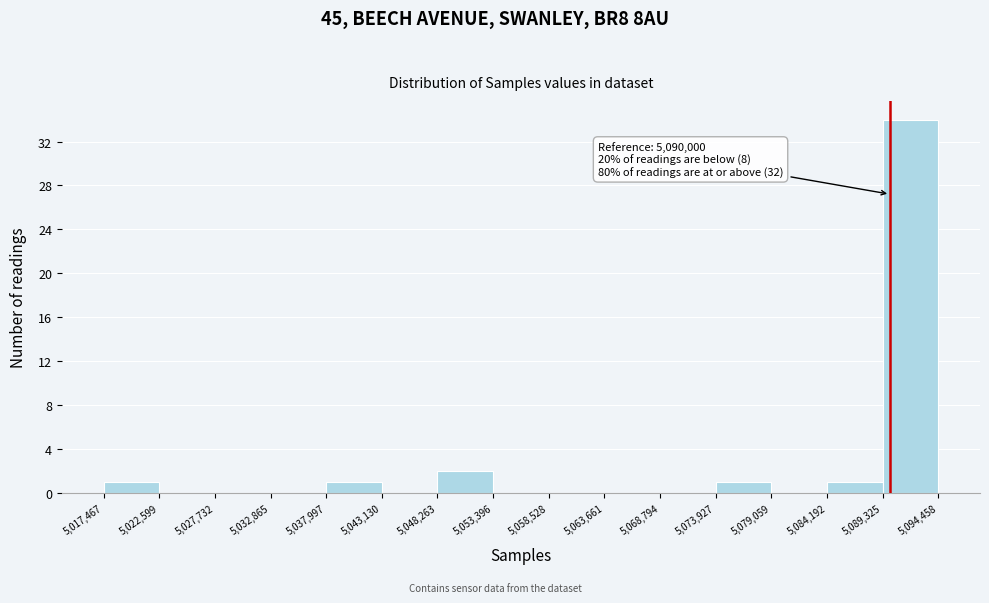

Over which range of the x-axis is the bar tallest?

5,089,325 to 5,094,458